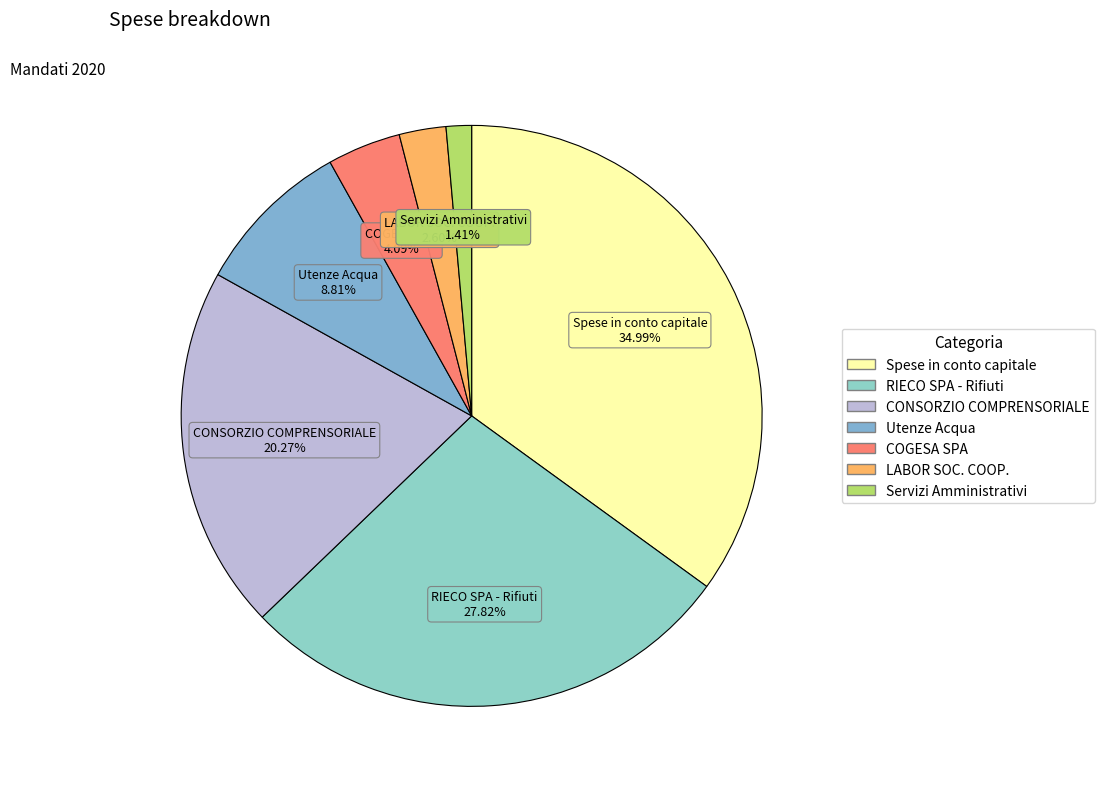

To the nearest percent, what is the difference between the largest and smallest slice percentages?

34%